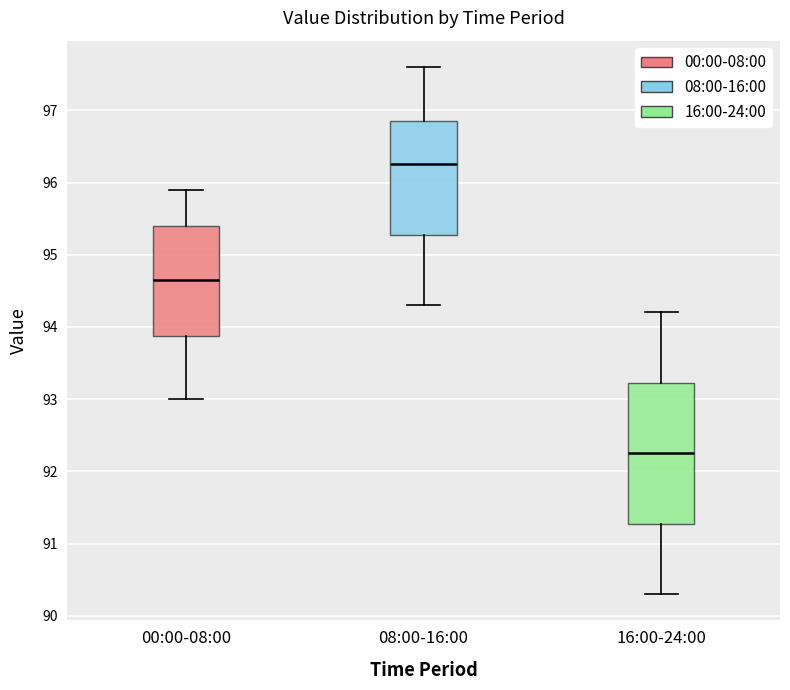

Reading left to right, read every box against the y-axis: the position of its median line, the range the box covers, and the ends of its whiskers. The values are not printed on the chart, so give them approximately, as read against the axis.

00:00-08:00: median 94.7, box 93.9 to 95.4, whiskers 93.0 to 95.9
08:00-16:00: median 96.3, box 95.3 to 96.9, whiskers 94.3 to 97.6
16:00-24:00: median 92.3, box 91.3 to 93.2, whiskers 90.3 to 94.2